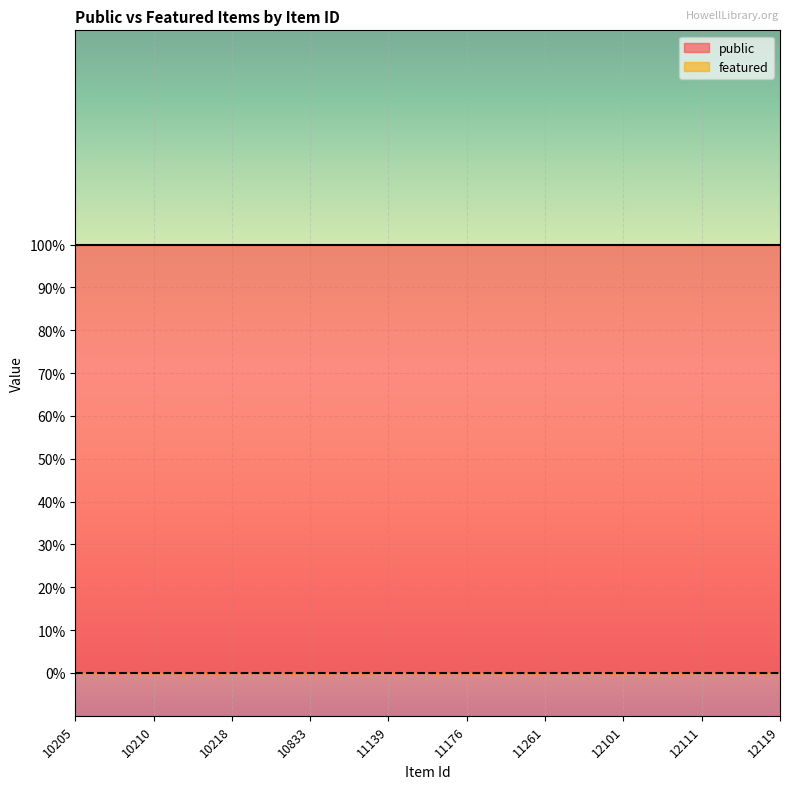

Reading right to left, list all the values displayed in this chart.

public: 1	1	1	1	1	1	1	1	1	1
featured: 0	0	0	0	0	0	0	0	0	0